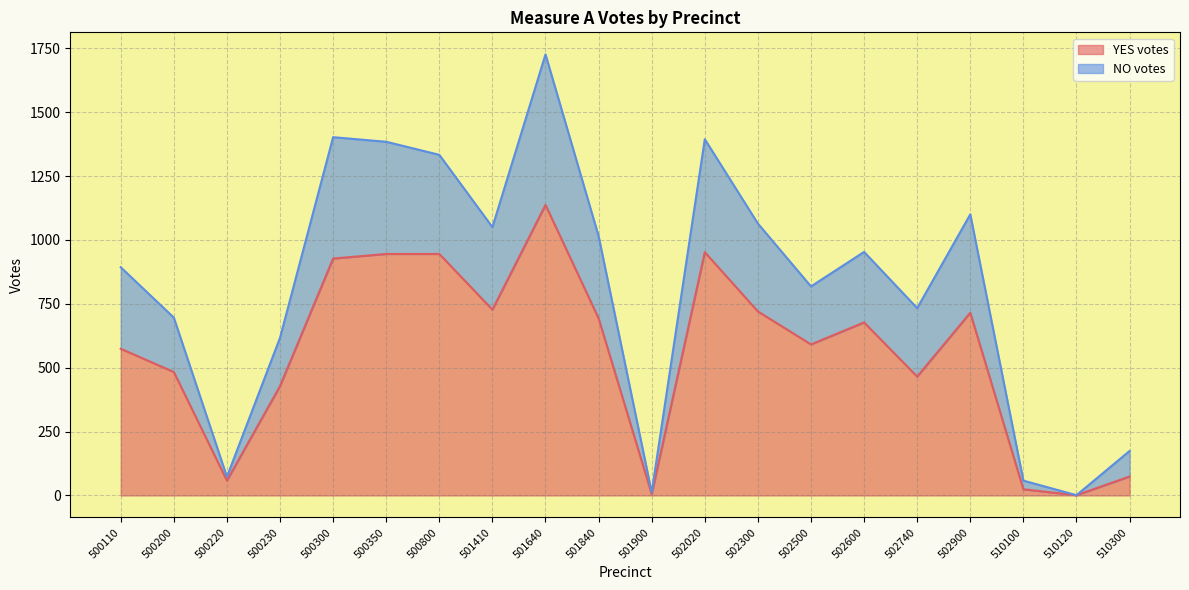

How many distinct data groups are displayed?

2